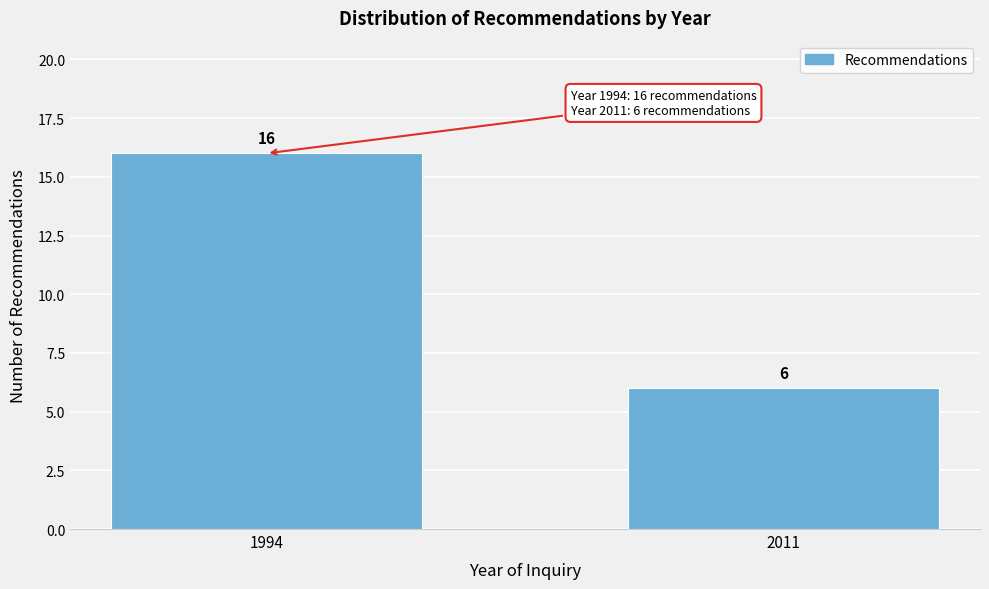

Reading right to left, list all the values displayed in this chart.

2011=6	1994=16